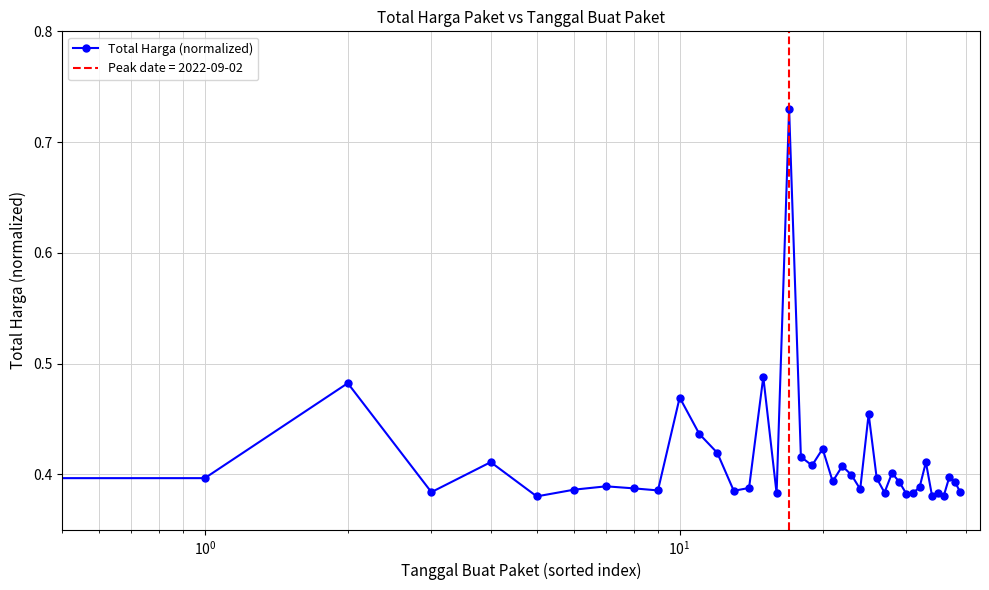

How many points are lower than both their immediate neighbors (excluding endpoints)?

12